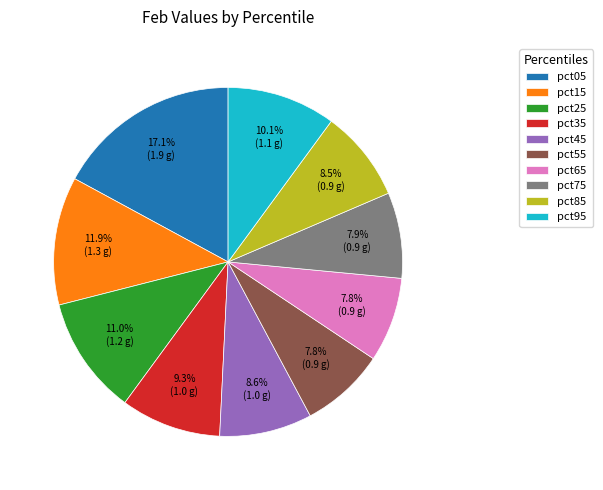

The pct15 slice represents 21% of the pie. True or false?

False